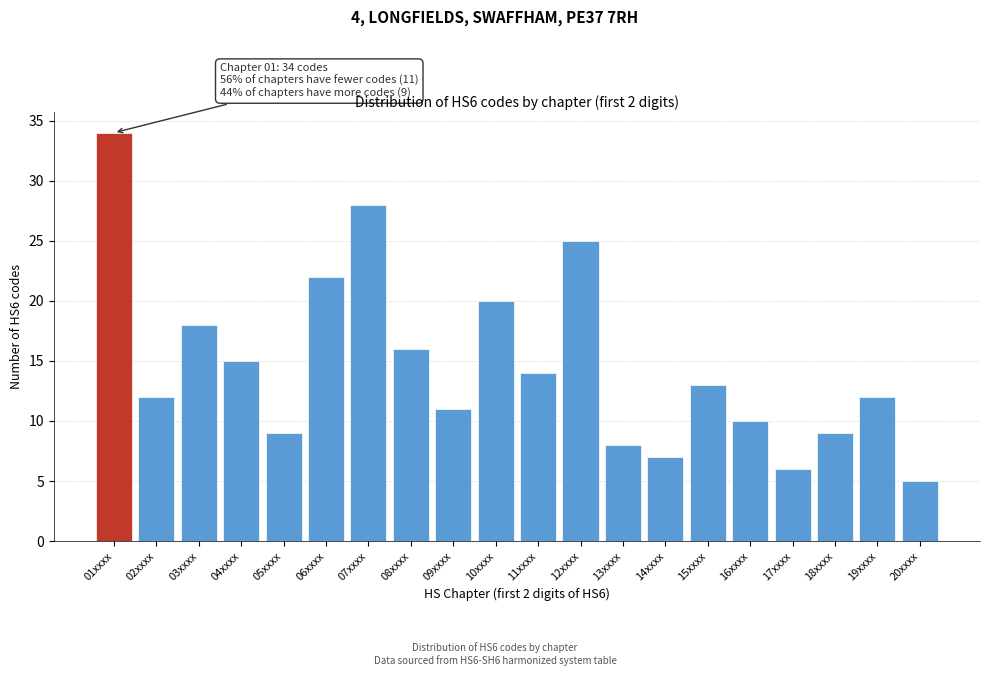

Reading left to right, transcribe all the data shown in this chart.

01xxxx=34	02xxxx=12	03xxxx=18	04xxxx=15	05xxxx=9	06xxxx=22	07xxxx=28	08xxxx=16	09xxxx=11	10xxxx=20	11xxxx=14	12xxxx=25	13xxxx=8	14xxxx=7	15xxxx=13	16xxxx=10	17xxxx=6	18xxxx=9	19xxxx=12	20xxxx=5